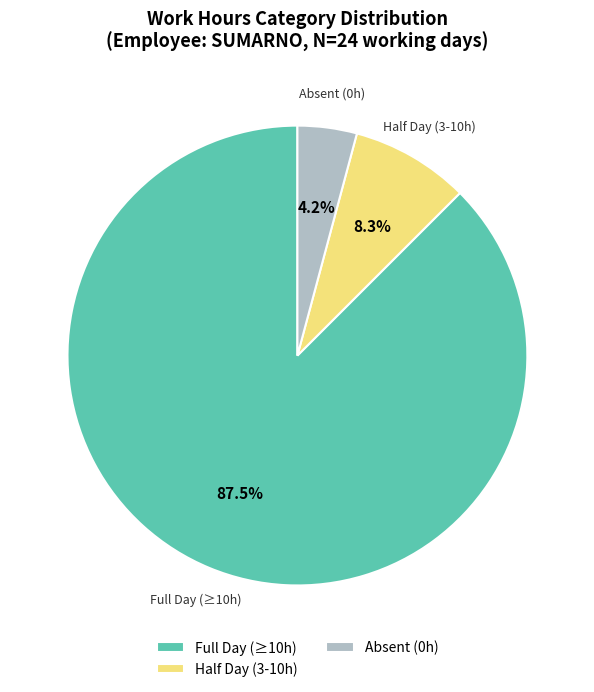

Does Full Day (≥10h) account for over 50% of the chart?

Yes